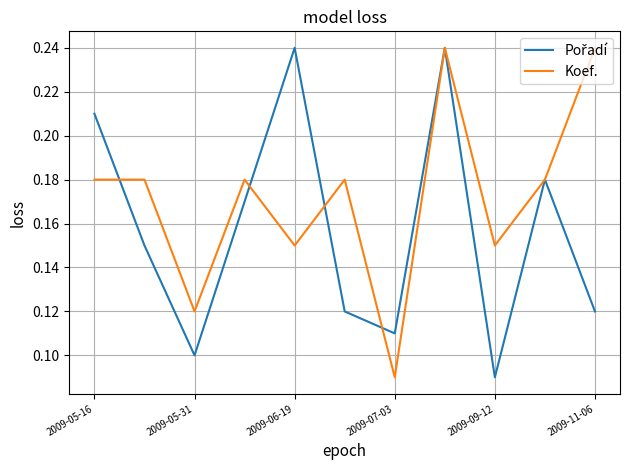

How many Koef. values are between 0 and 1?

11